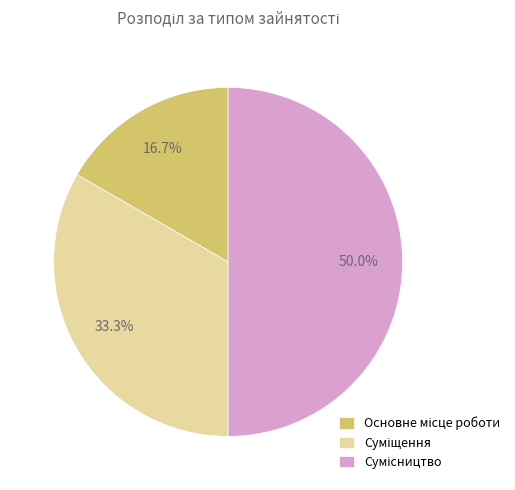

Approximately how many times larger is the value at Суміщення compared to Основне місце роботи?

2.0